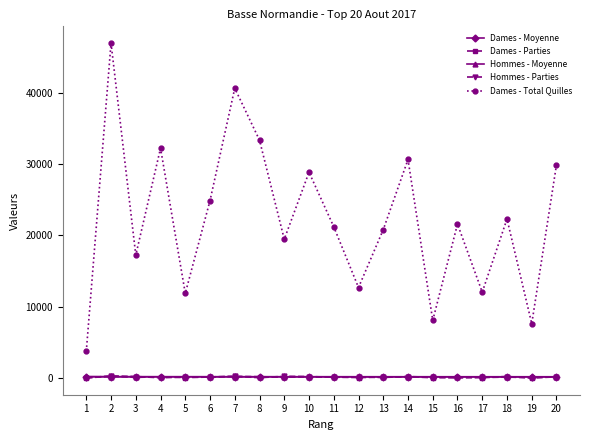

Which series has the largest range (max minus min)?

Dames - Total Quilles